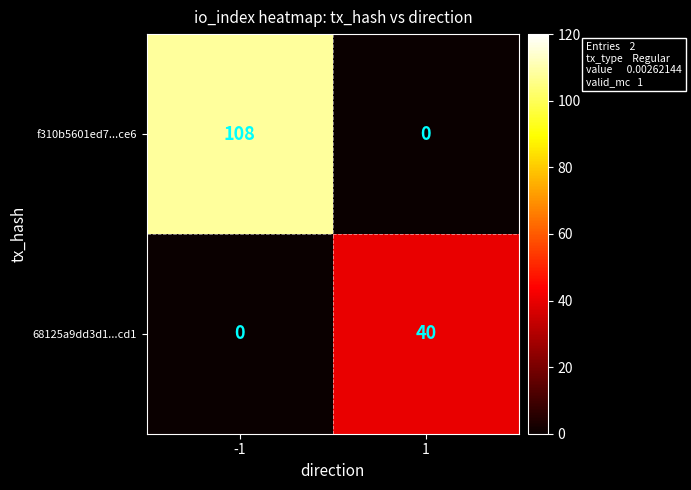

What is the highest value of the 68125a9dd3d1...cd1 series?

40